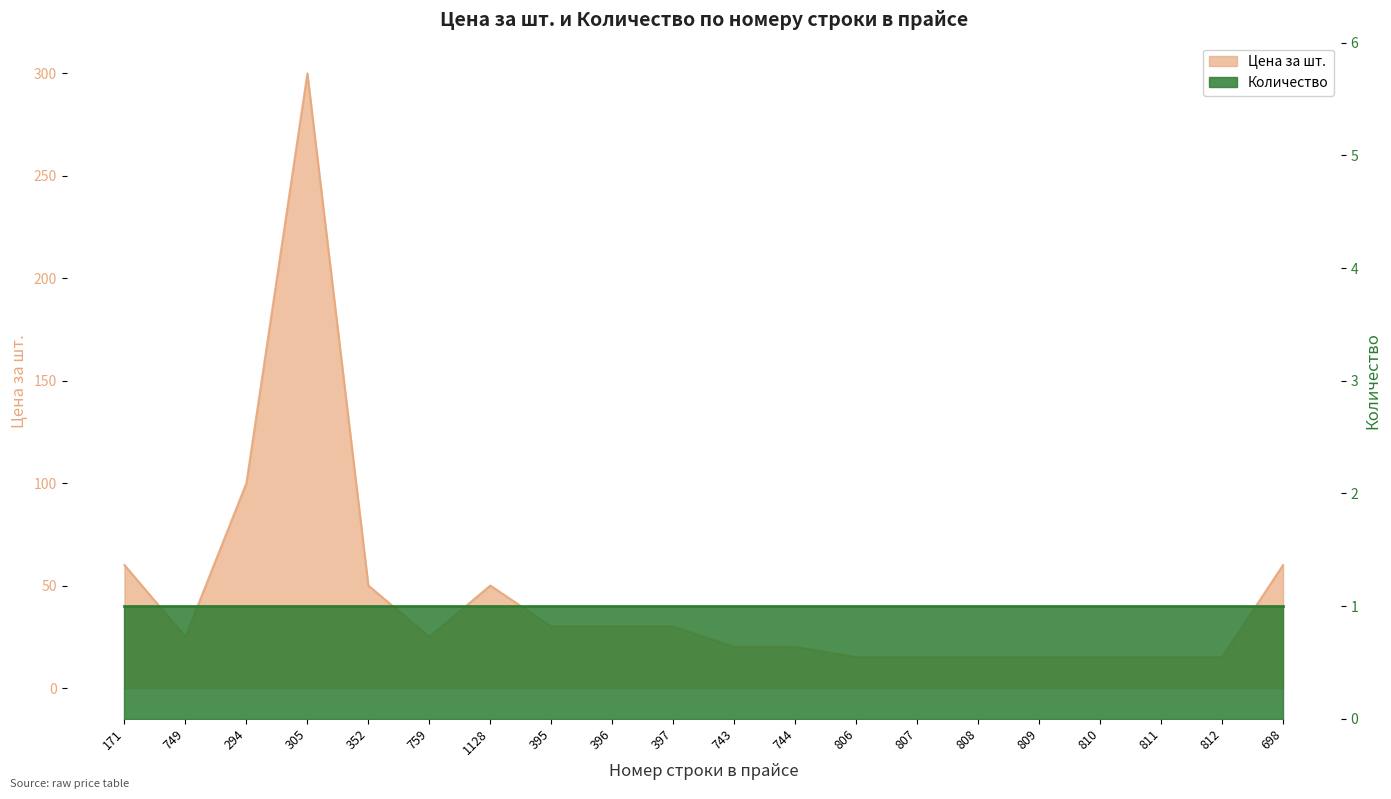

How many interior local peaks (higher than both neighbors) does the data have?

2